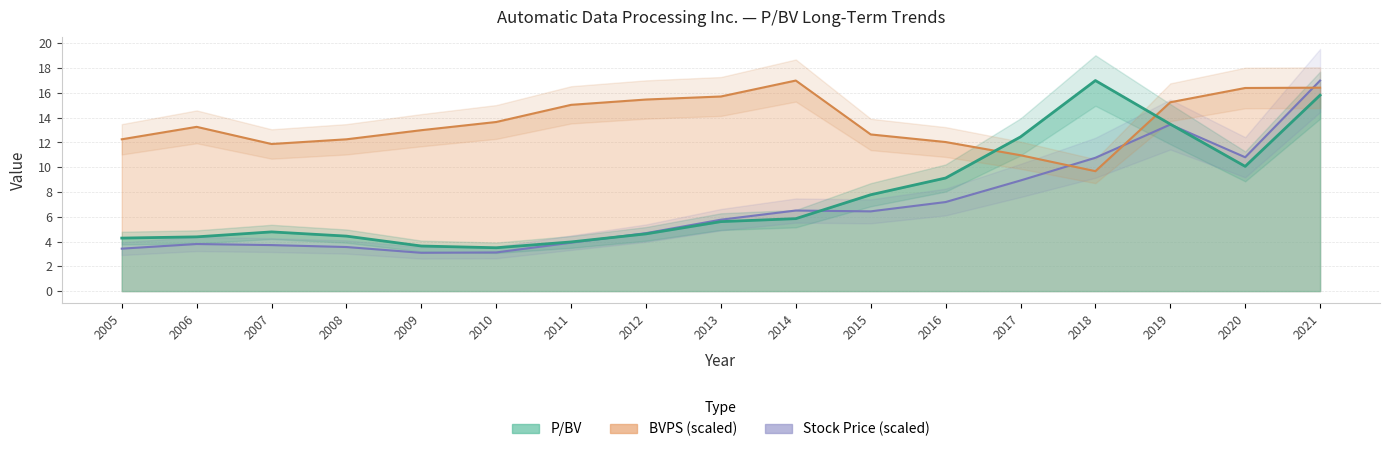

What is the minimum value for BVPS?

9.7